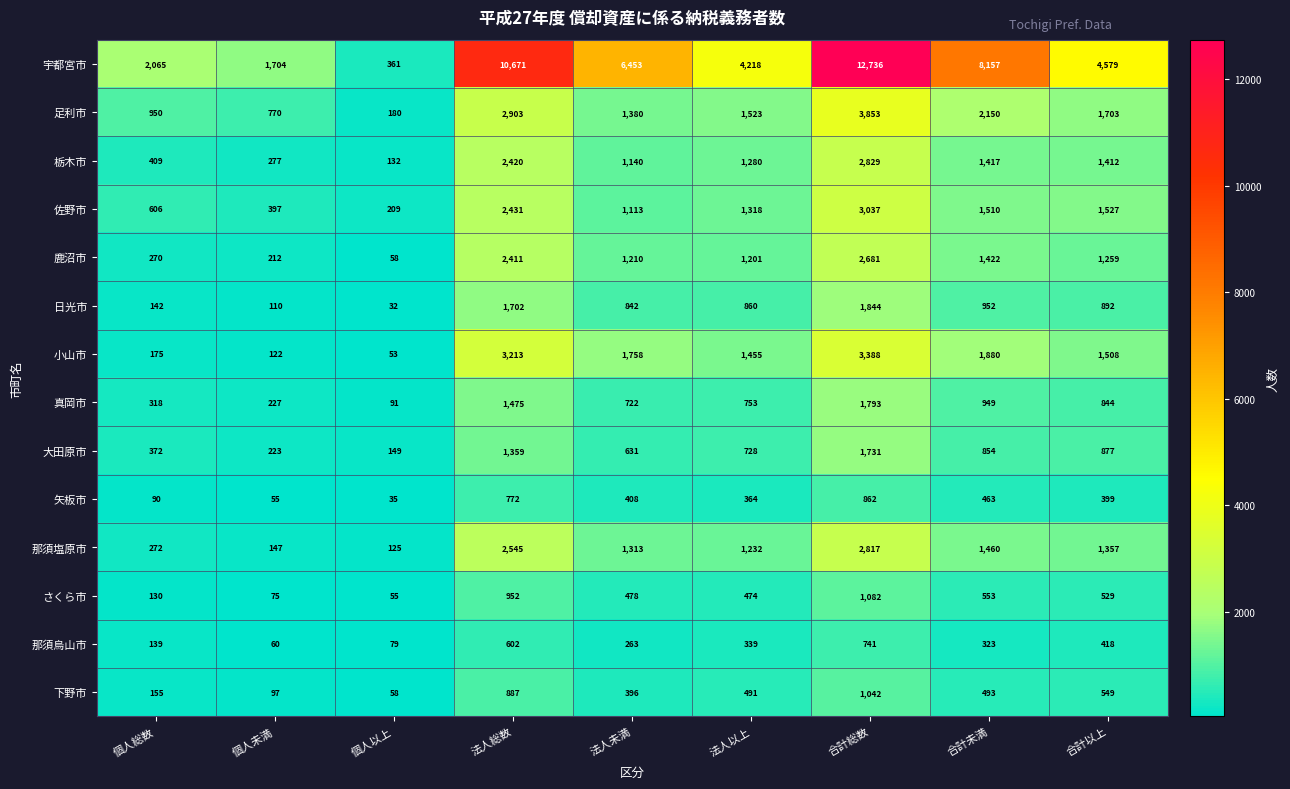

How many categories are shown in the chart?

9